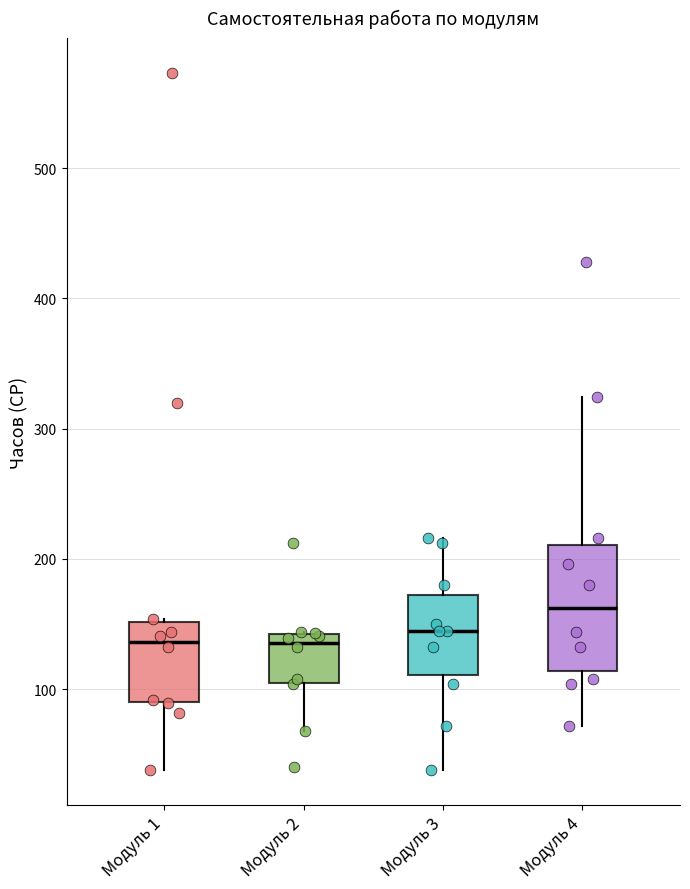

Reading left to right, transcribe this box plot: for each box, give where its median line is, the range the box spans, and where its two whiskers end, as read against the y-axis. The values are not printed on the chart, so give them approximately, as read against the axis.

Модуль 1: median 140, box 90 to 150, whiskers 40 to 150
Модуль 2: median 140 (just below the box's upper edge), box 110 to 140, whiskers 70 to 140
Модуль 3: median 150, box 110 to 170, whiskers 40 to 220
Модуль 4: median 160, box 110 to 210, whiskers 70 to 320